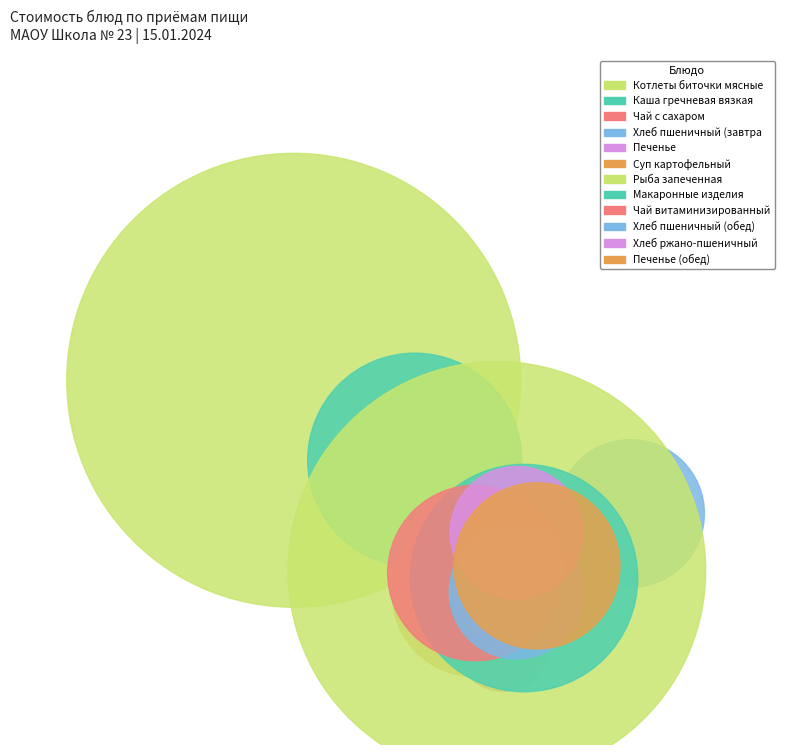

How many segments does this pie chart have?

12